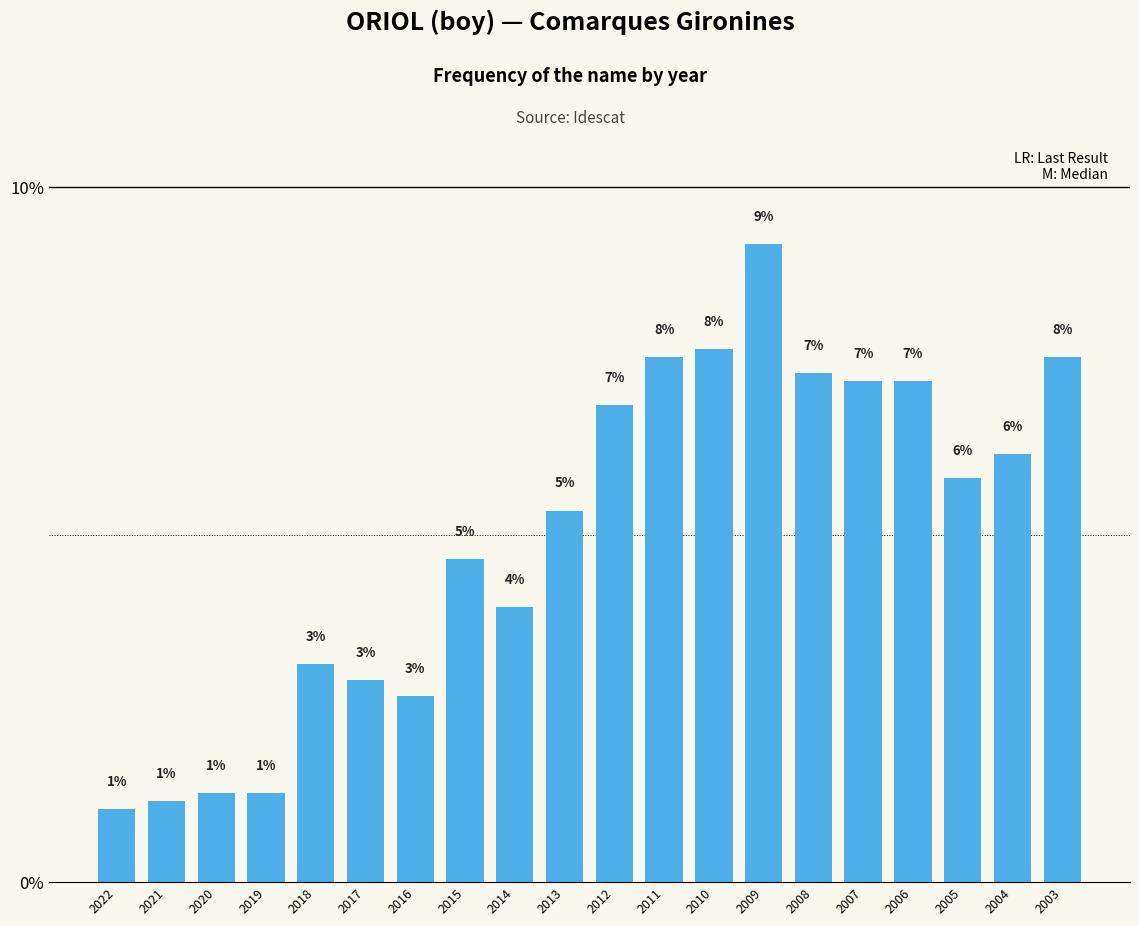

Are the bars horizontal?

No